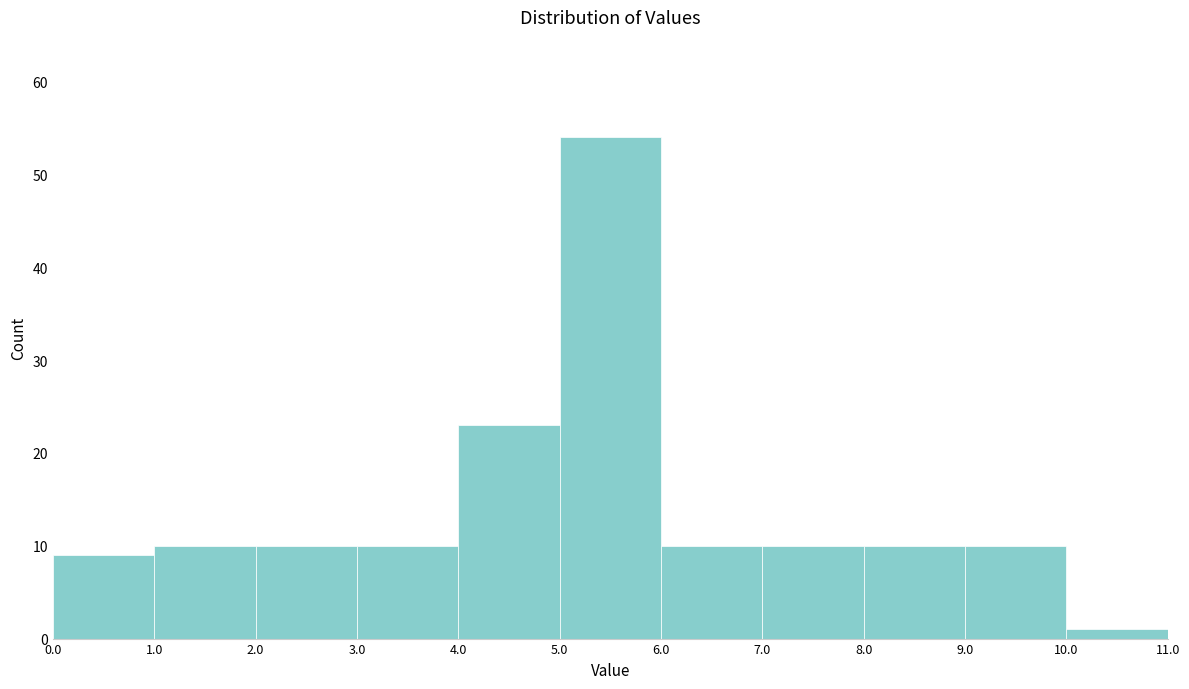

What is the height of the bar covering 8.0 to 9.0 on the x-axis? The values are not printed on the chart, so give them approximately, as read against the axis.

10